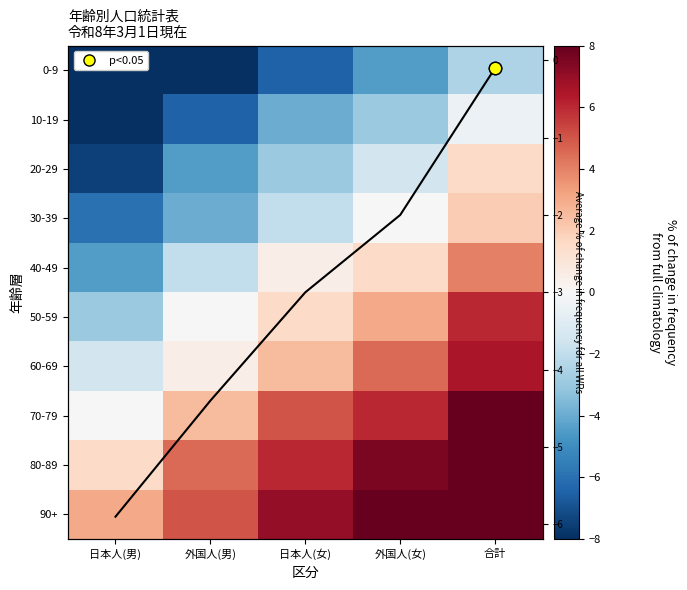

Is it true that 70-79 equals 0.0 at 日本人(男)?

True